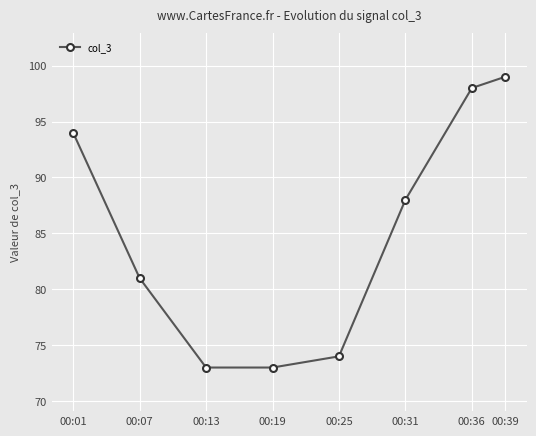

Reading right to left, what are all the values shown in this chart?

00:39=99	00:36=98	00:31=88	00:25=74	00:19=73	00:13=73	00:07=81	00:01=94